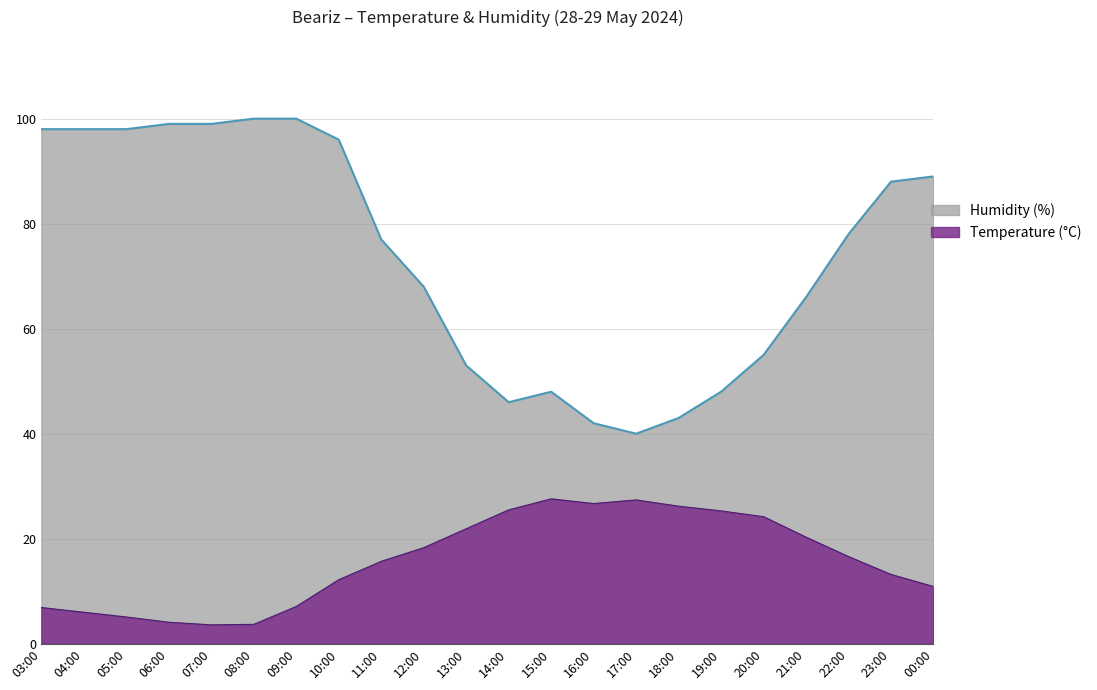

What is the spread (max minus min) of values at 22:00?

61.4